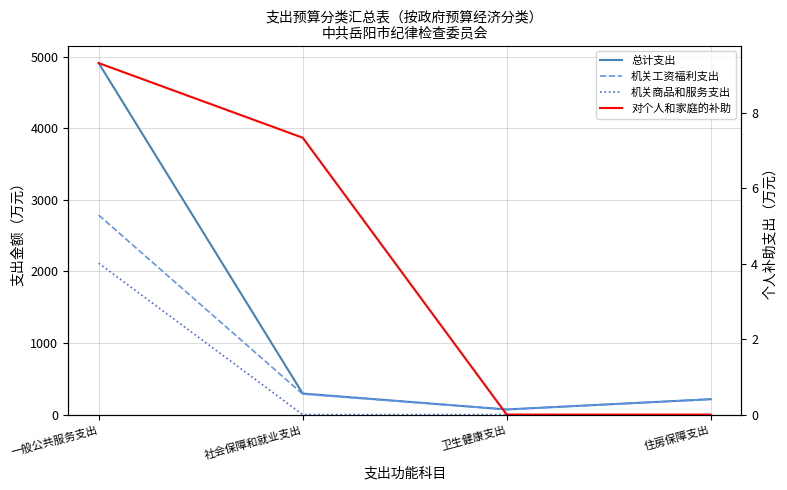

How many values in the 总计支出 series exceed 293?

2